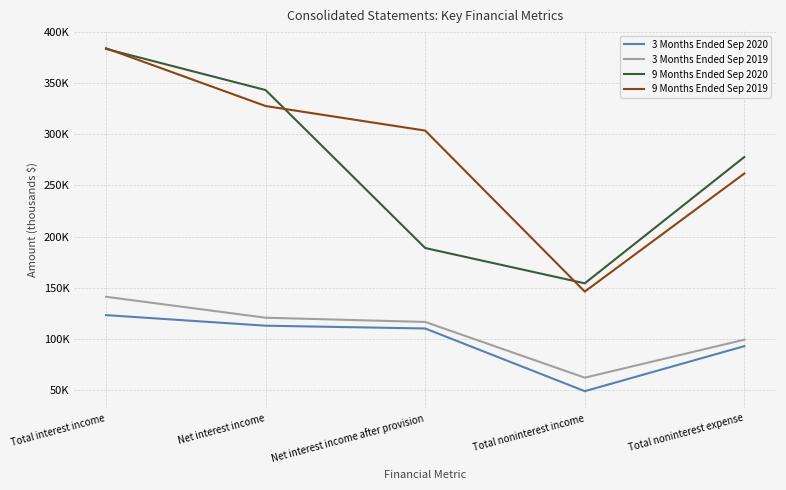

Between Total interest income and Total noninterest income, which is larger?

Total interest income